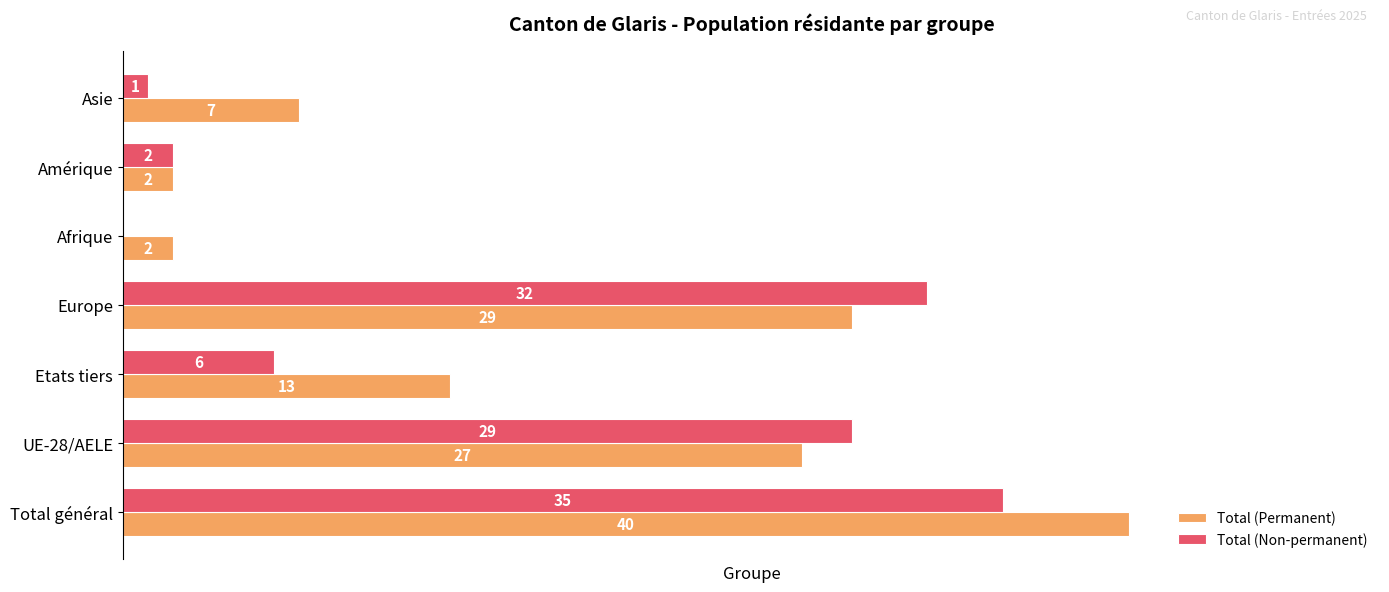

Which category has the highest value in the Total (Permanent) series?

Total général